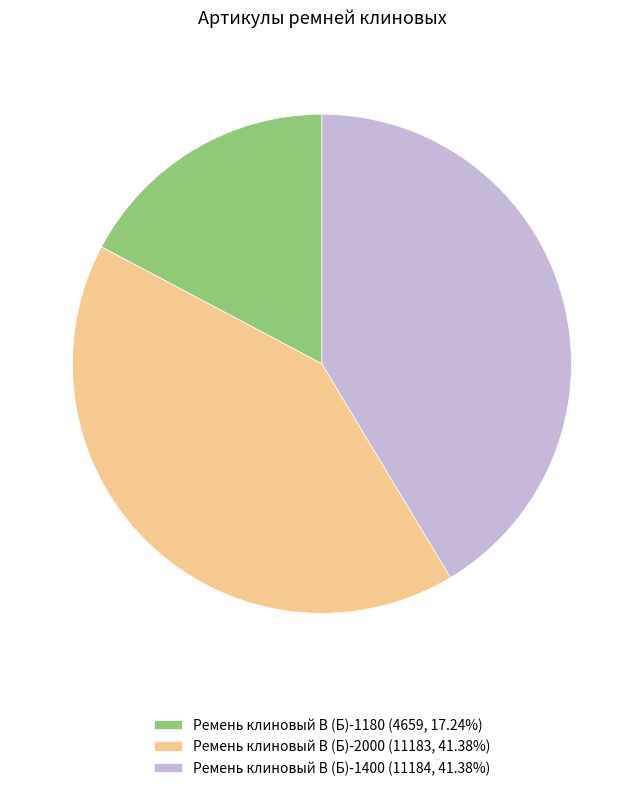

Does any single category account for the majority?

No